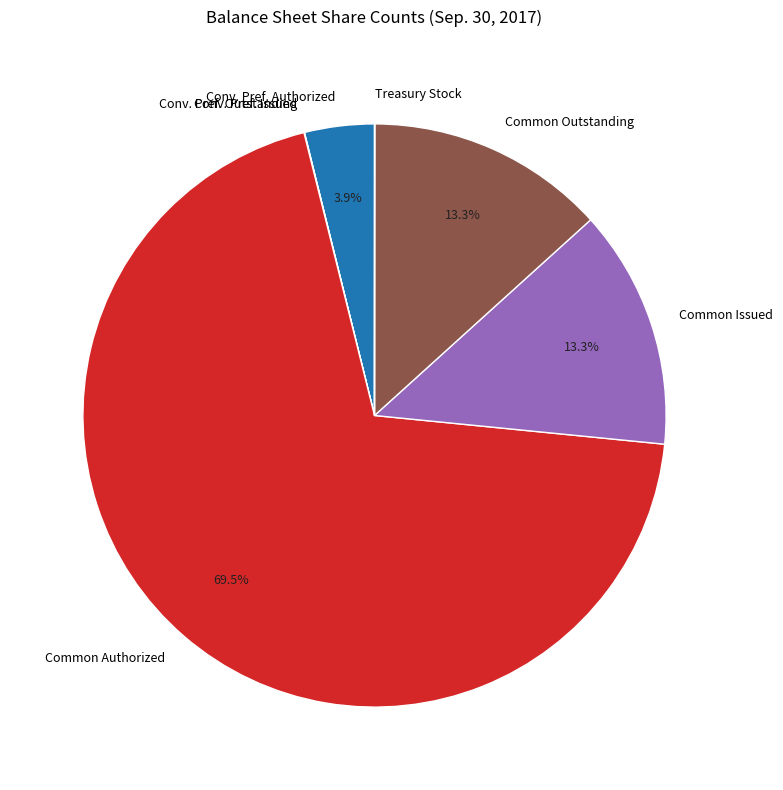

Approximately how many times larger is the value at Common Outstanding compared to Conv. Pref. Authorized?

3.4